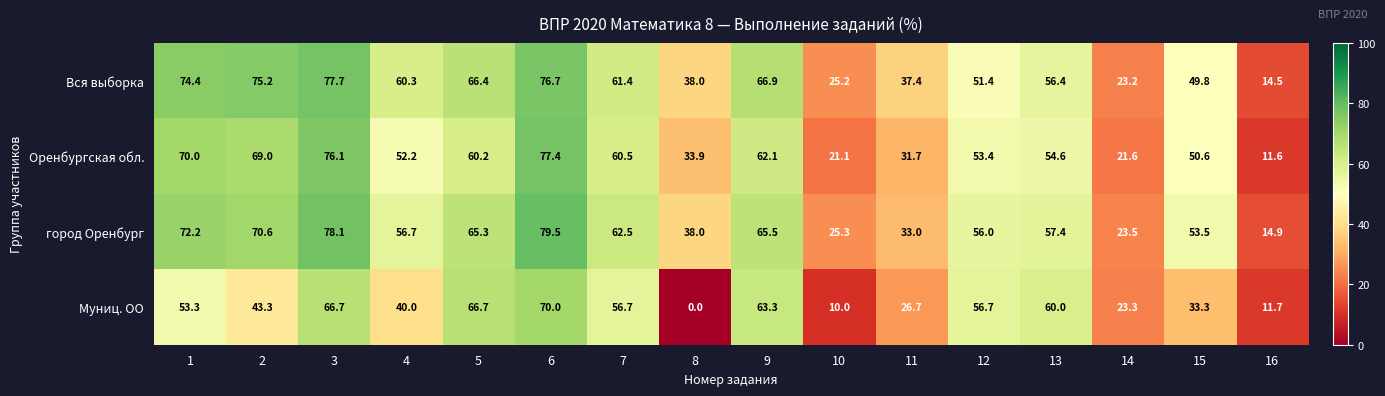

The Оренбургская обл. series shows 52.2 at 4. True or false?

True